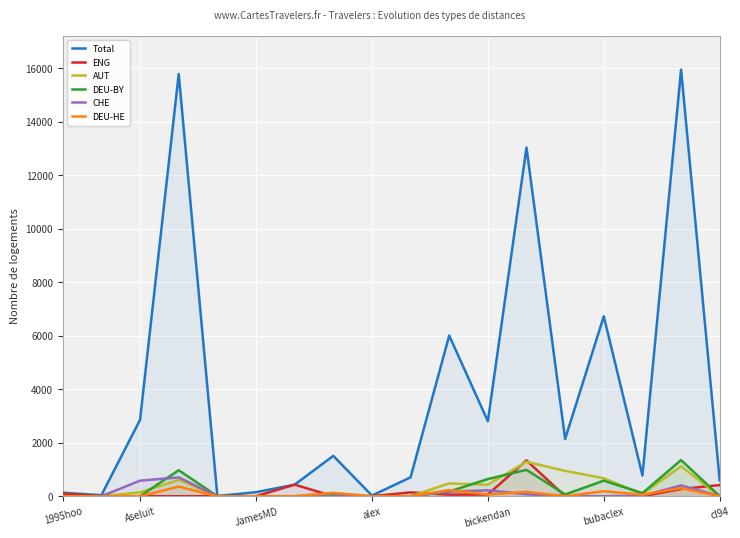

List the series in order of their peak value, lowest first.

DEU-HE, CHE, AUT, ENG, DEU-BY, Total